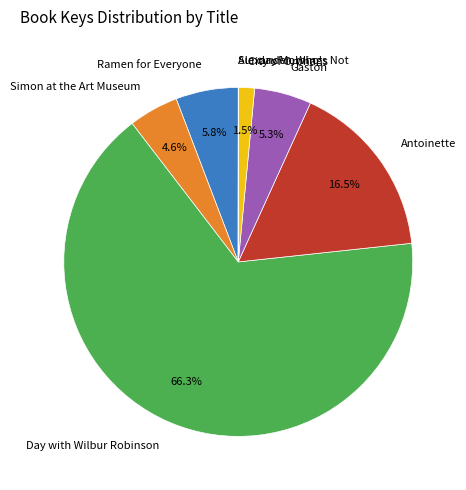

What percentage do Gaston and Day with Wilbur Robinson together represent?

71.6%